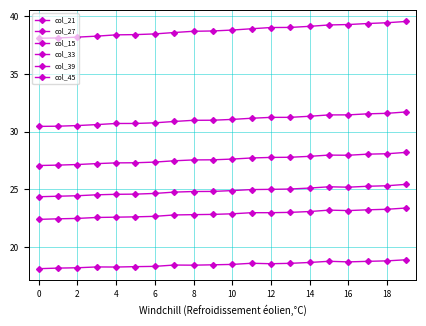

At which category does col_45 reach its first local valley?

4